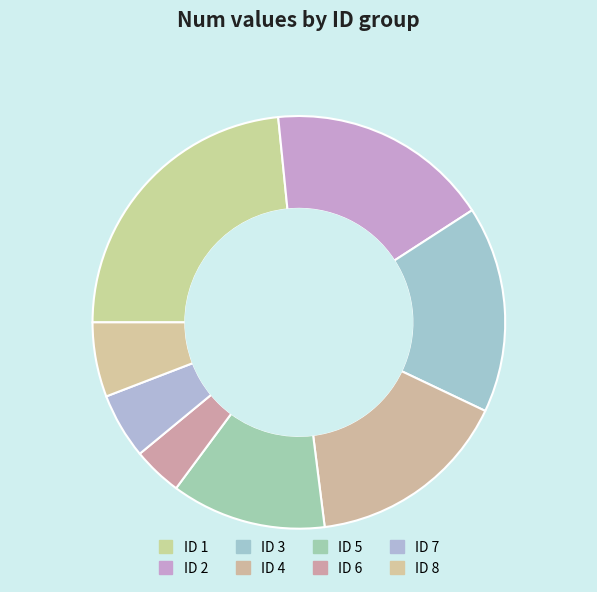

Rank the categories by value from lowest to highest.

6, 7, 8, 5, 4, 3, 2, 1